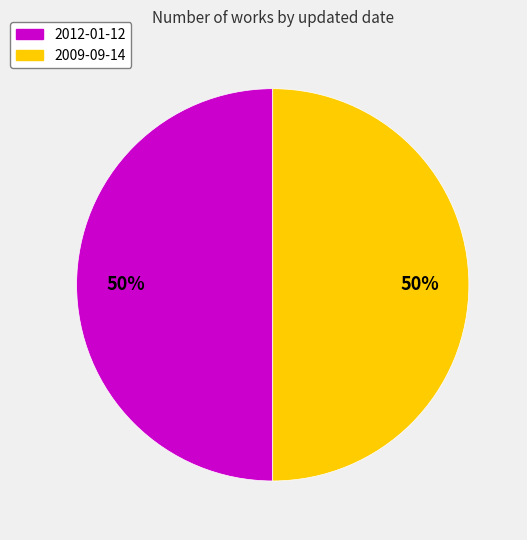

To the nearest percent, what is the average slice percentage?

50%